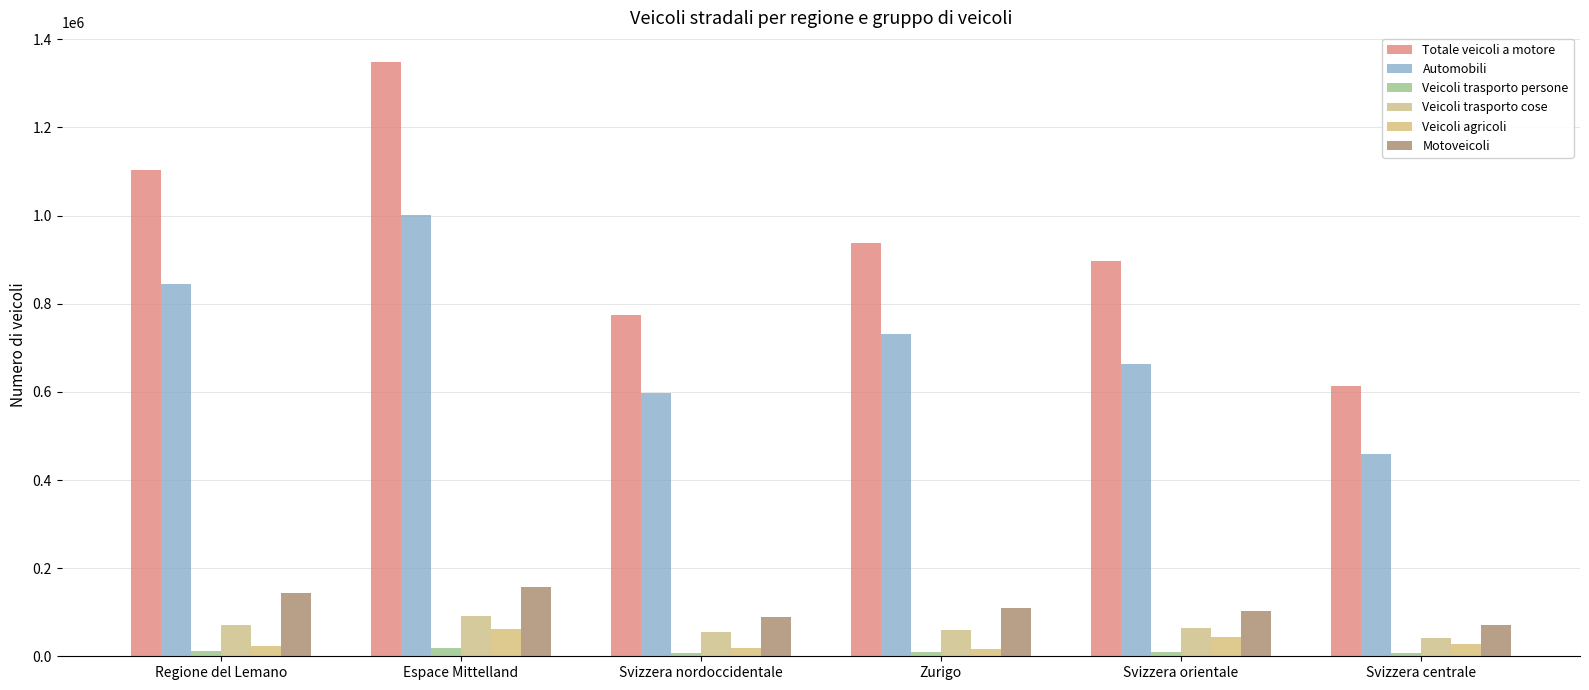

How many bars are there in total?

36